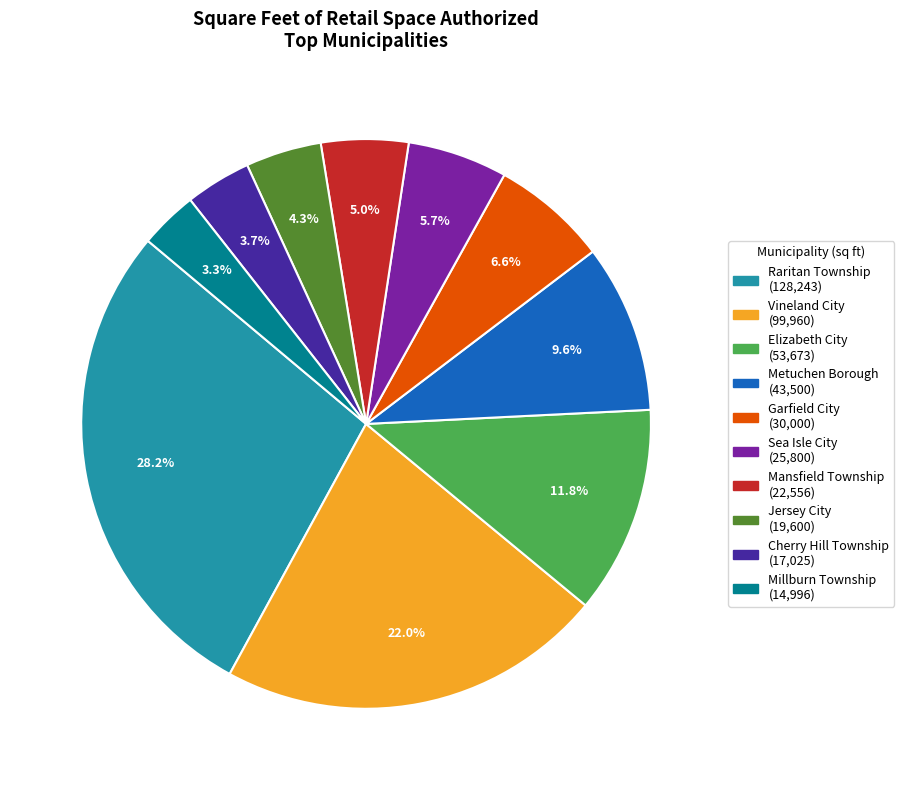

What percentage is the Millburn Township slice, to the nearest percent?

3%